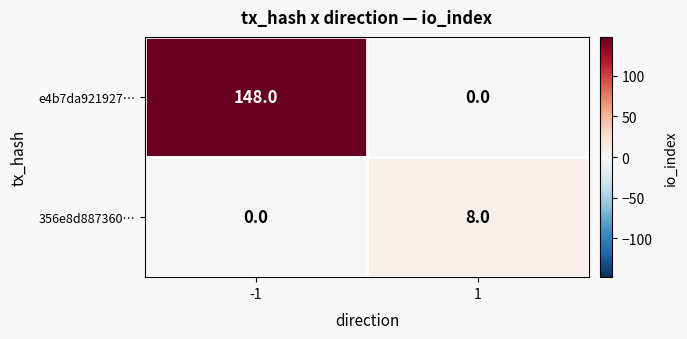

What is the difference between the e4b7da921927… values at 1 and -1?

148